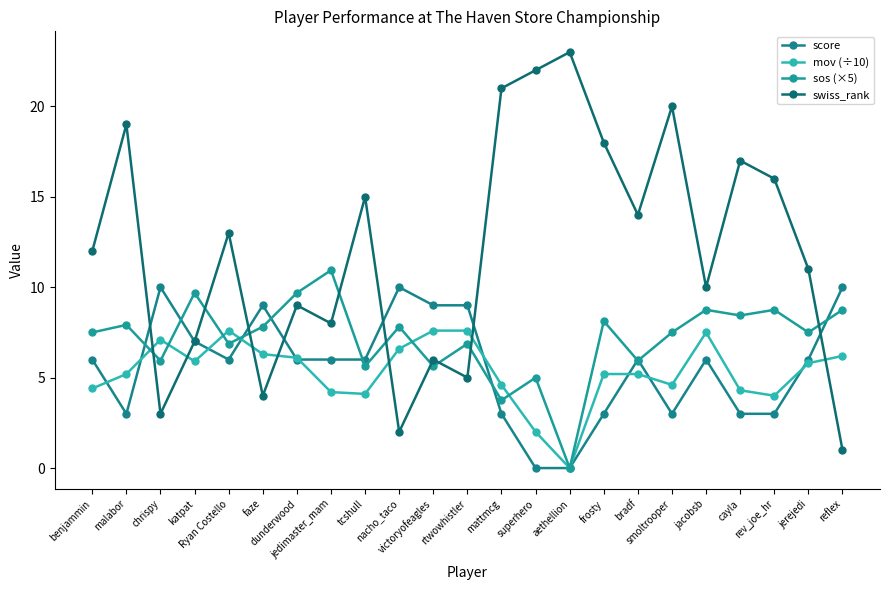

Which category has the highest value in the mov (÷10) series?

Ryan Costello